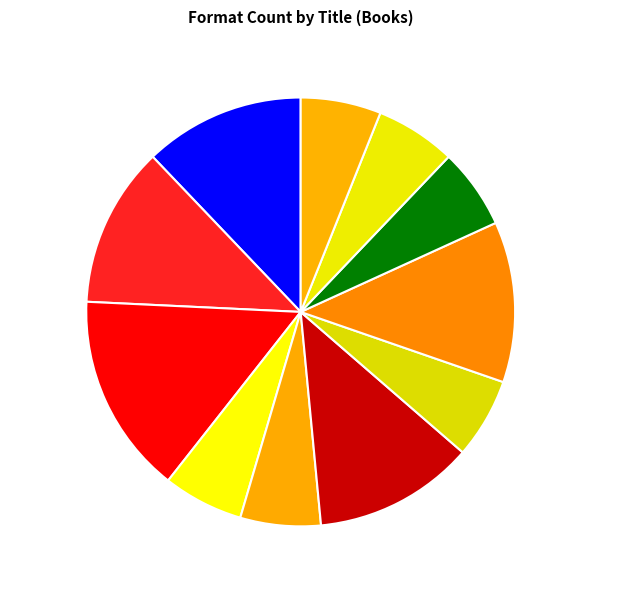

Is there a majority slice in this chart?

No